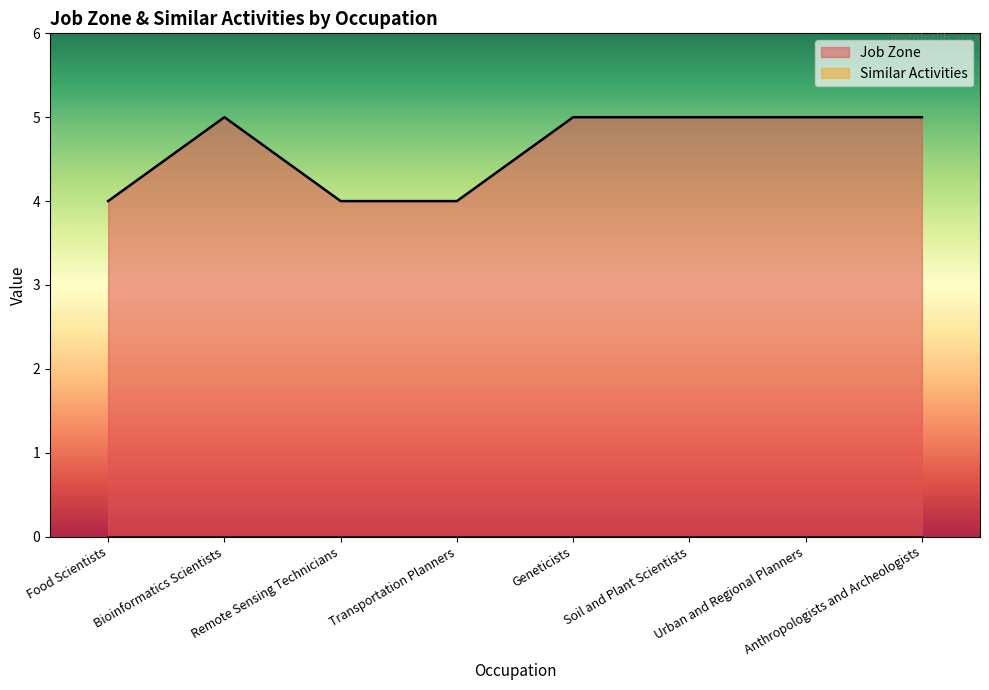

List the labels in order of value, smallest first.

Food Scientists, Remote Sensing Technicians, Transportation Planners, Bioinformatics Scientists, Geneticists, Soil and Plant Scientists, Urban and Regional Planners, Anthropologists and Archeologists